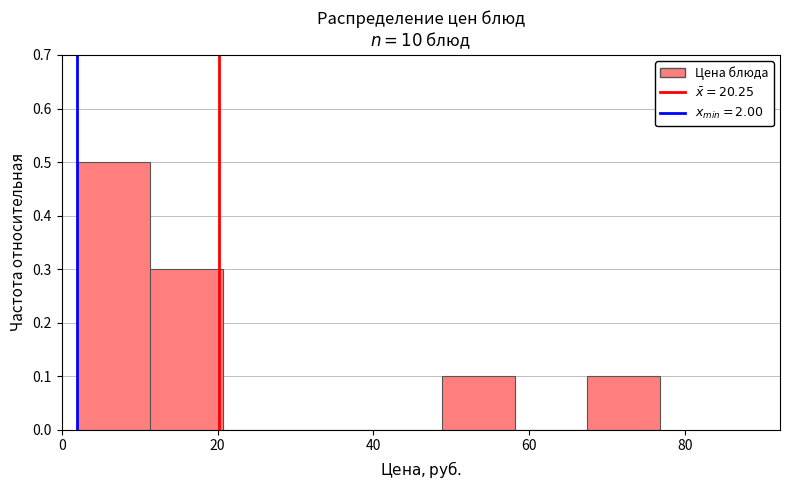

How tall is the bar that spans 48 to 58 on the x-axis? Neither the bar edges nor the heights are printed on the chart, so give them approximately, as read against the axes.

0.1